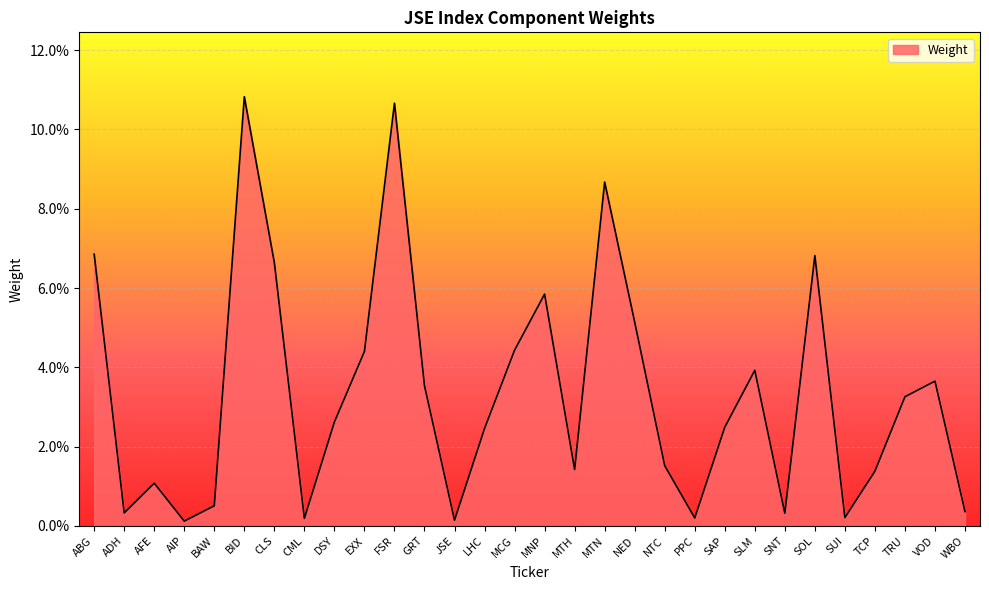

At which category does the chart reach its minimum across all series?

AIP